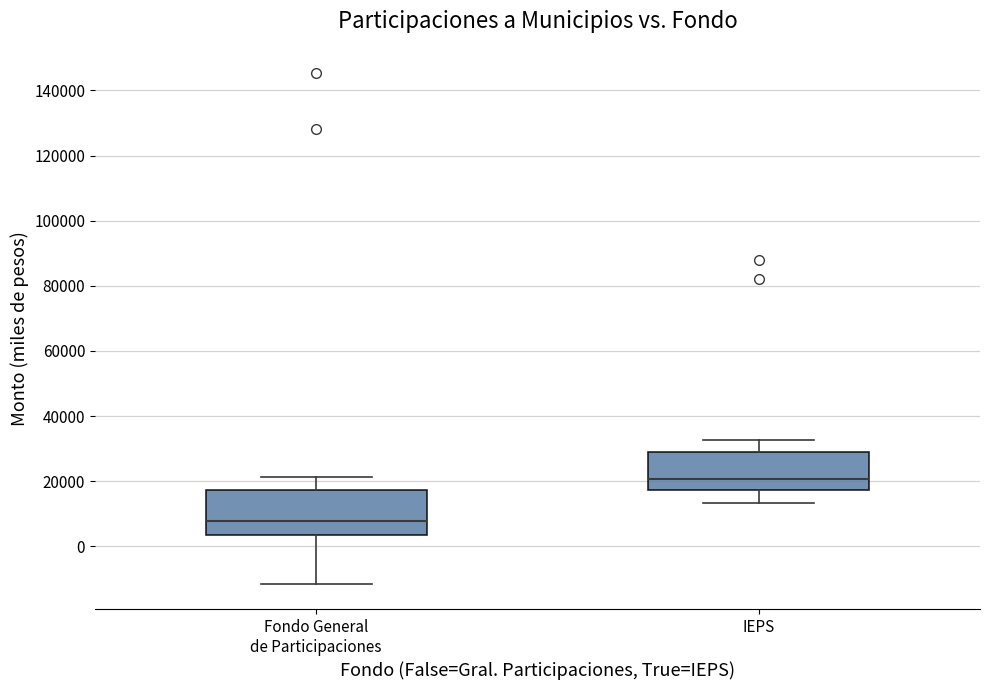

Where does the upper whisker of the box for Fondo General de Participaciones end on the y-axis? The values are not printed on the chart, so give them approximately, as read against the axis.

22000